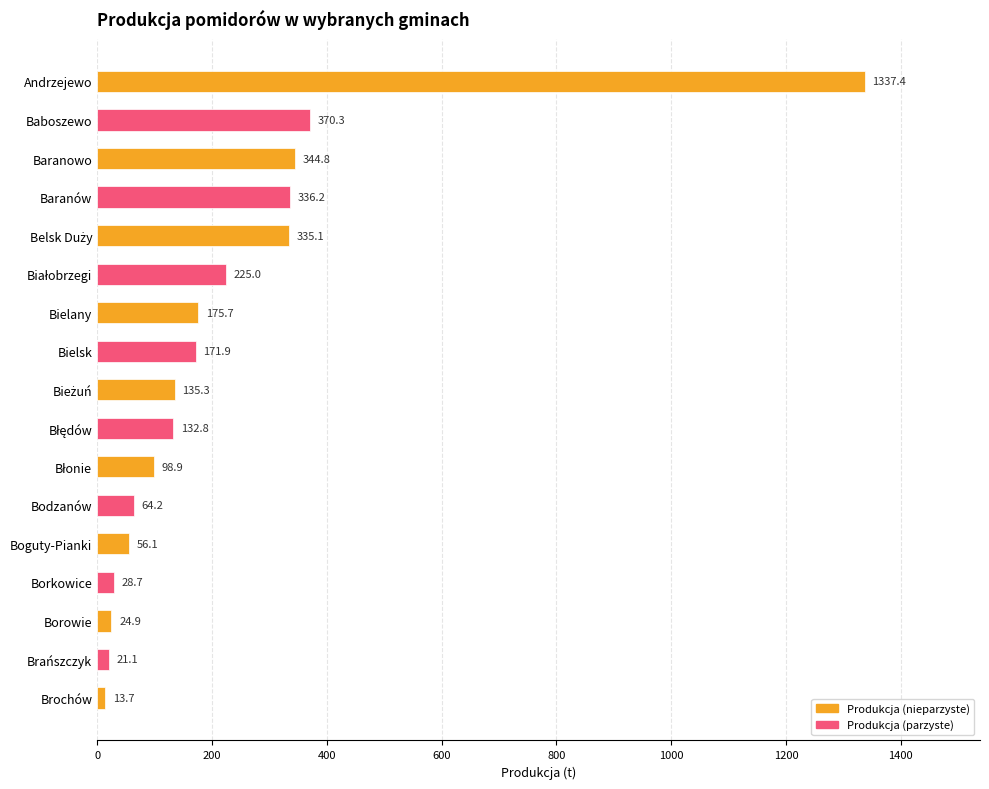

At which label is the value closest to 675?

Baboszewo